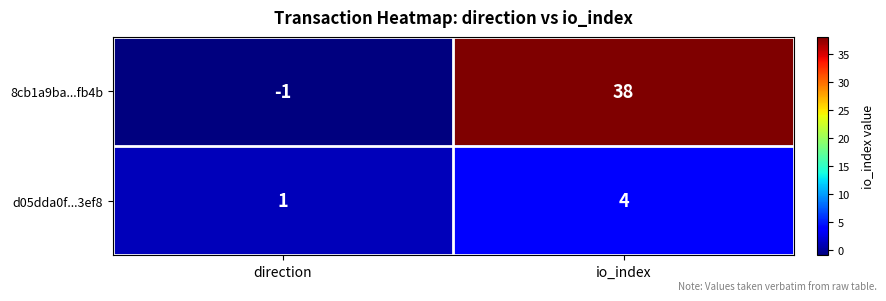

Which series has the largest range (max minus min)?

8cb1a9ba...fb4b